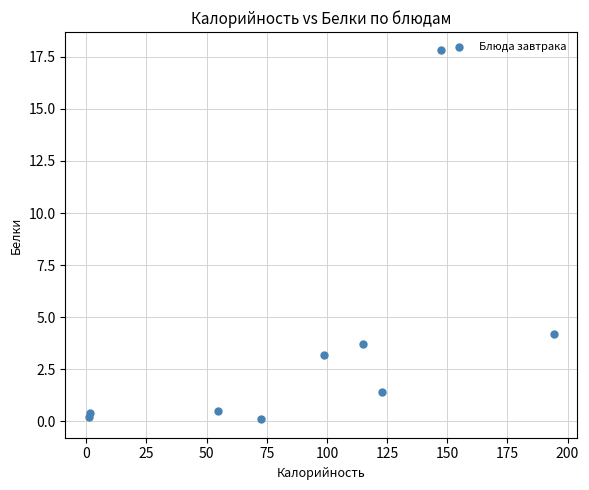

What is the range of Y values (max minus min)?

17.7